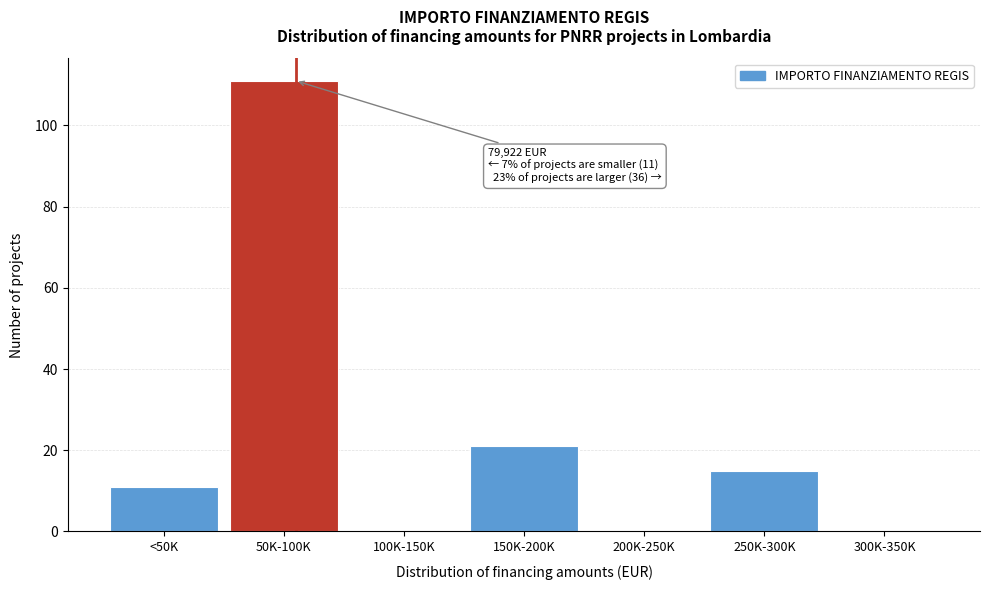

Reading right to left, what are all the values shown in this chart?

300K-350K=0	250K-300K=15	200K-250K=0	150K-200K=21	100K-150K=0	50K-100K=111	<50K=11